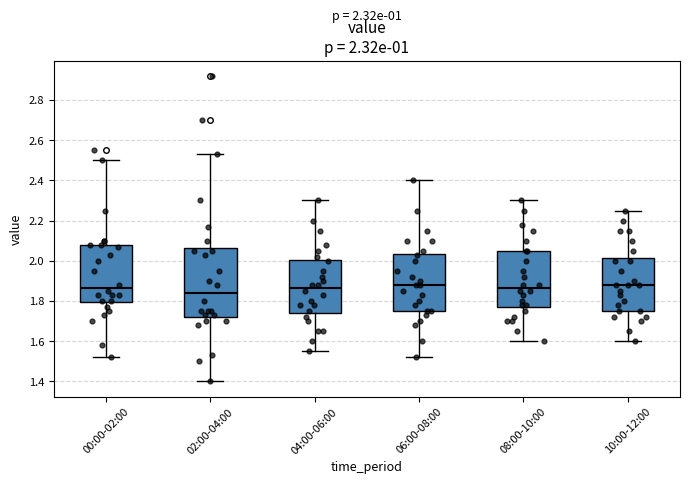

Comparing the boxes themselves (not the whiskers), which one is the tallest?

02:00-04:00